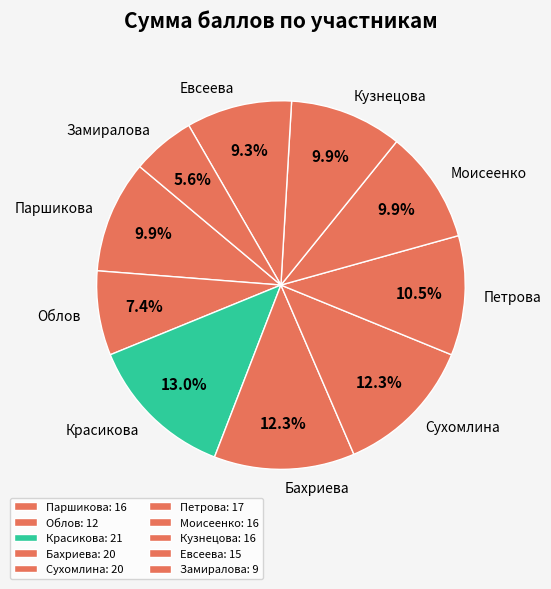

How many segments does this pie chart have?

10